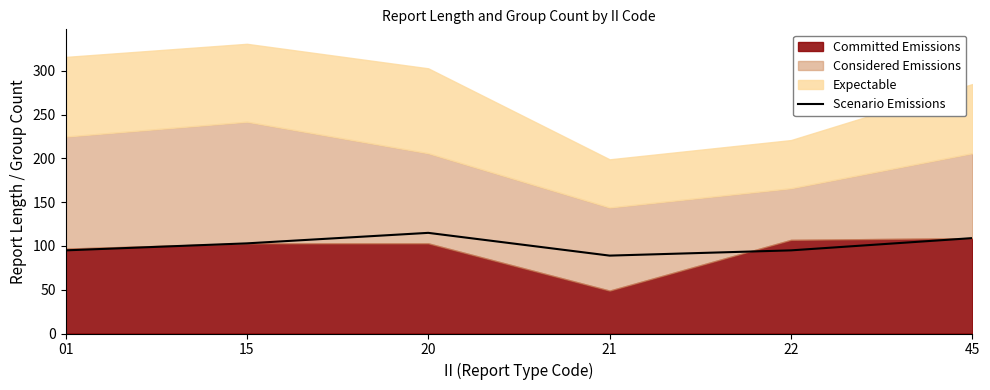

True or false: the data shows 109 at 45.

True